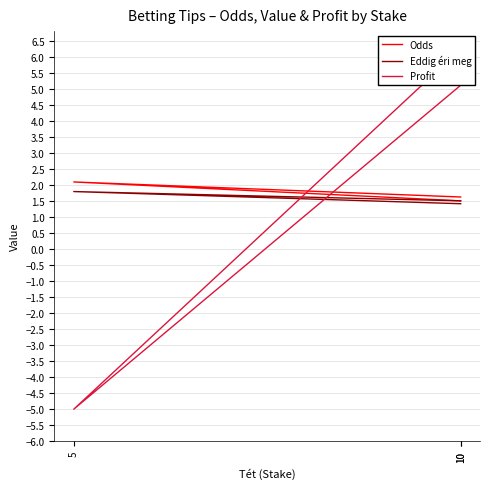

Which series has the largest range (max minus min)?

Profit